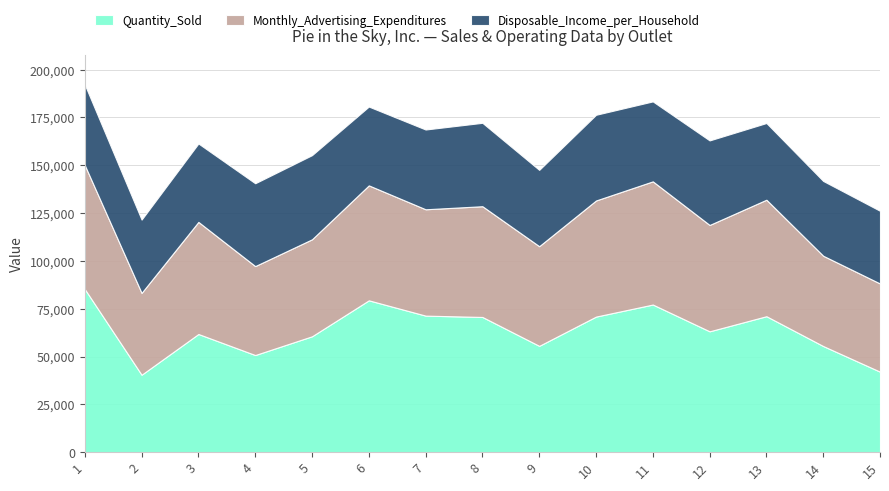

What is the difference between the Quantity_Sold values at 5 and 13?

10500